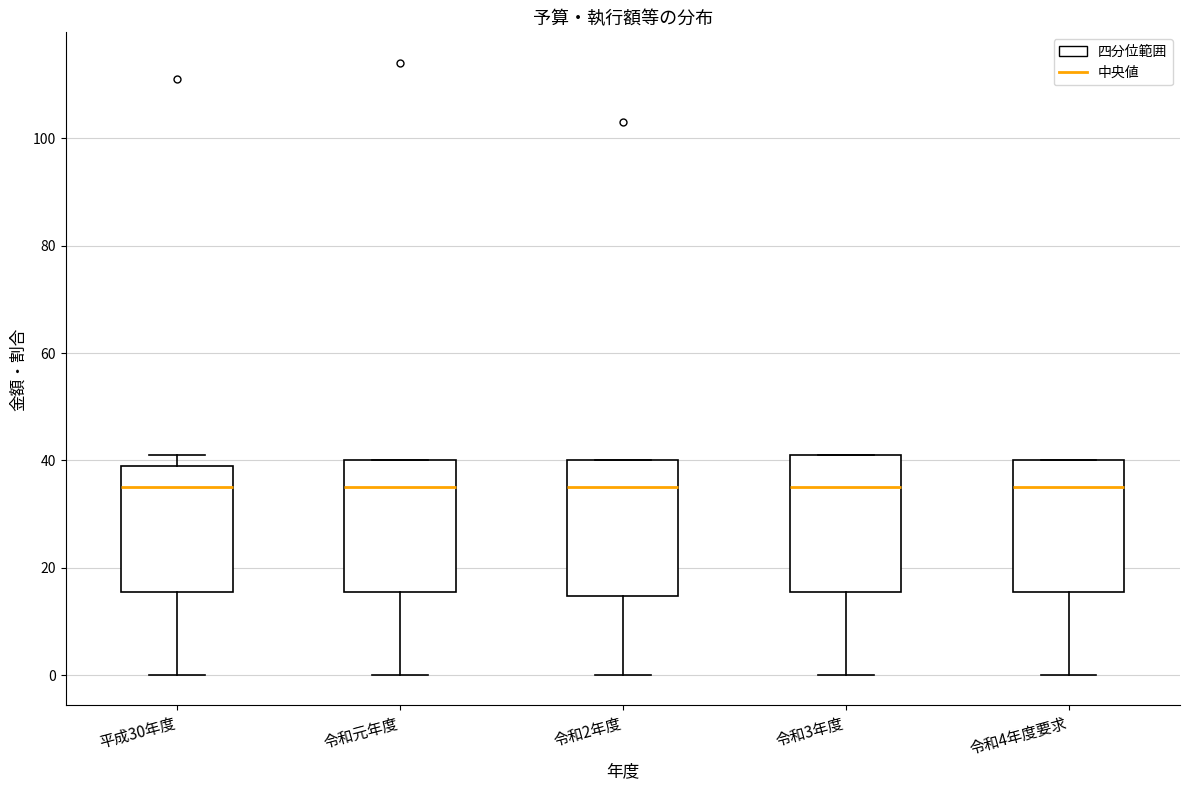

Where is the upper edge of the box for 令和2年度 on the y-axis? The values are not printed on the chart, so give them approximately, as read against the axis.

40